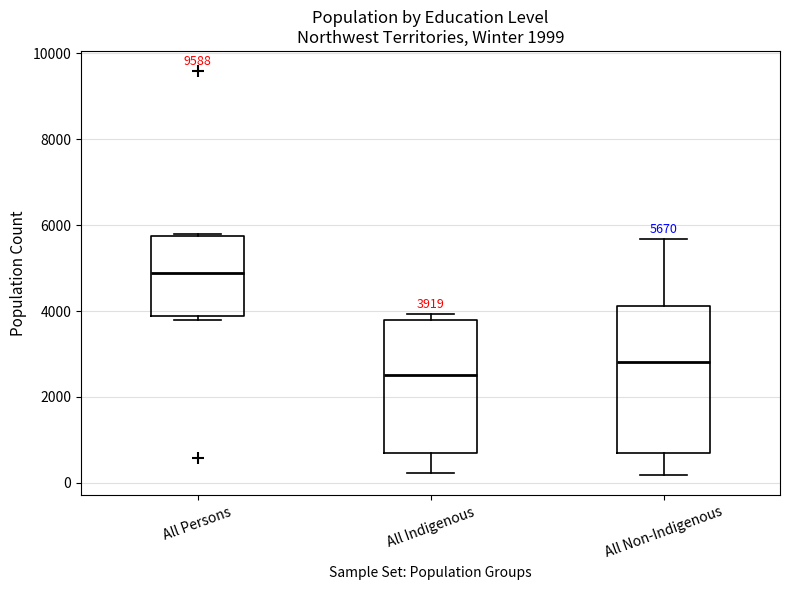

Which box's median line is the lowest?

All Indigenous